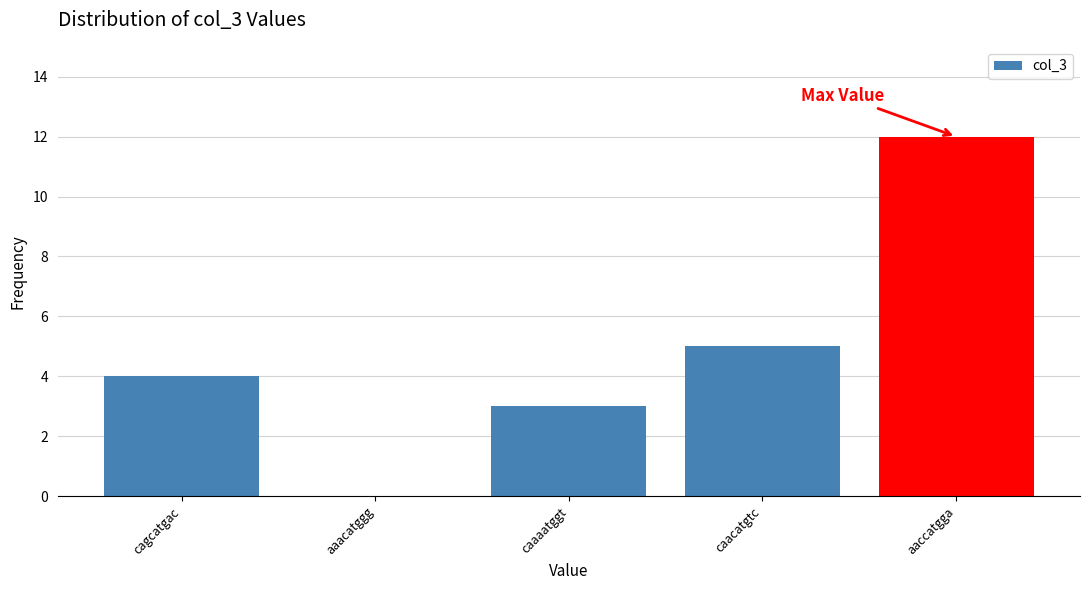

Reading left to right, what are all the values shown in this chart?

cagcatgac=4	aaacatggg=0	caaaatggt=3	caacatgtc=5	aaccatgga=12